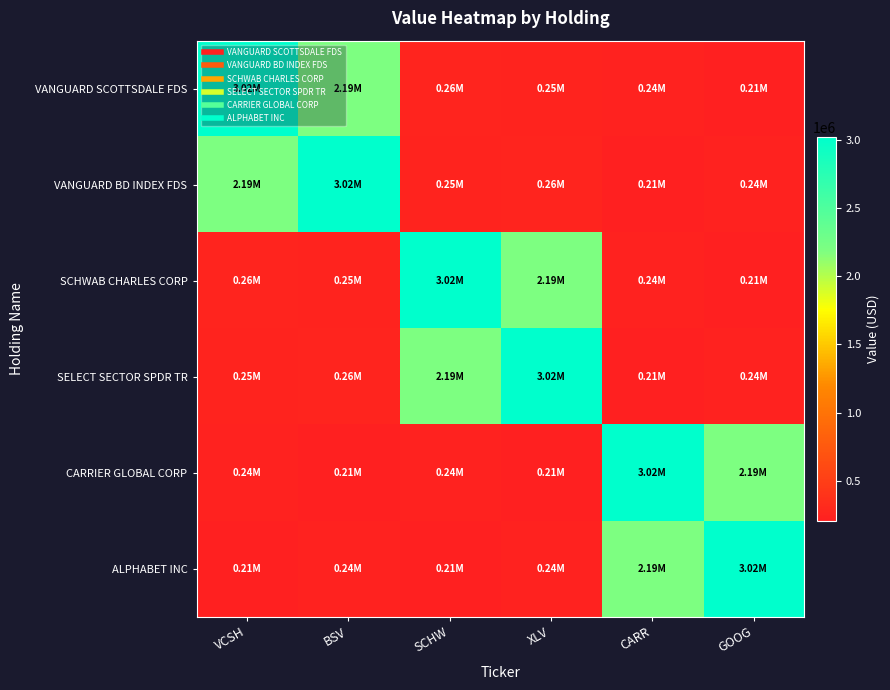

Which label corresponds to the largest value in the chart?

VCSH